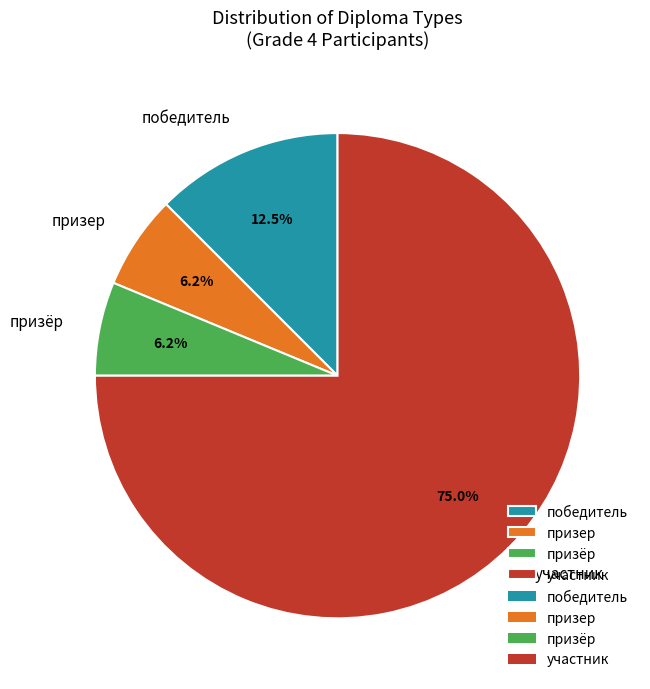

Do участник and победитель together represent more than half of the pie?

Yes